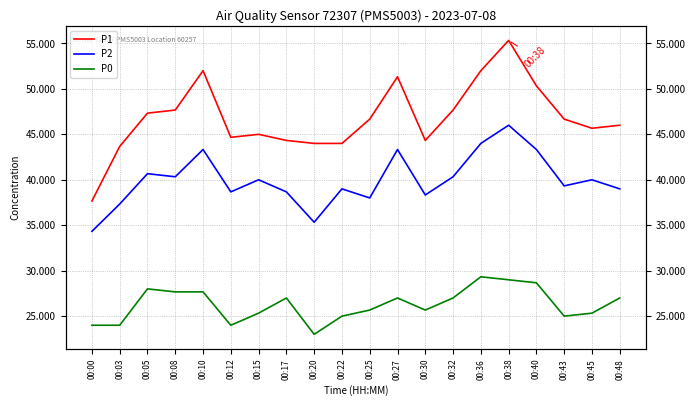

At which label is P2 closest to 40?

00:15